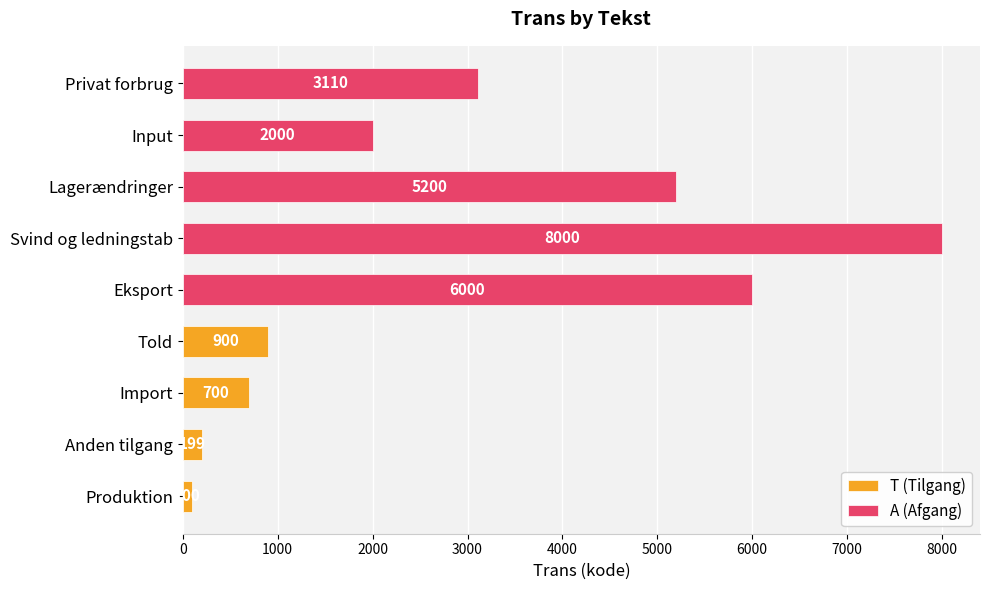

At which category does the chart reach its peak across all series?

Svind og ledningstab